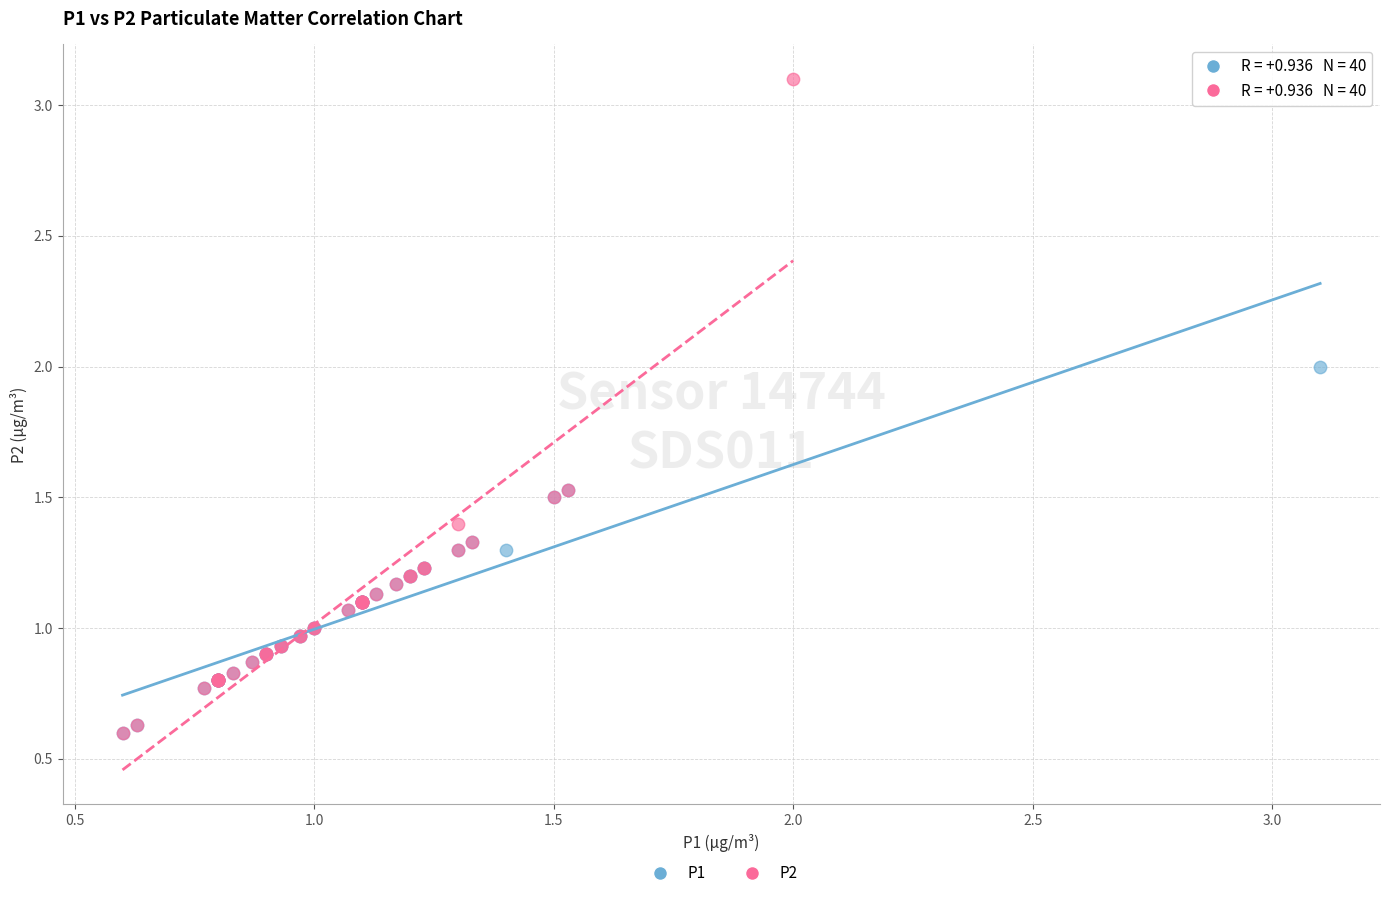

Which series contains the highest Y value?

P2